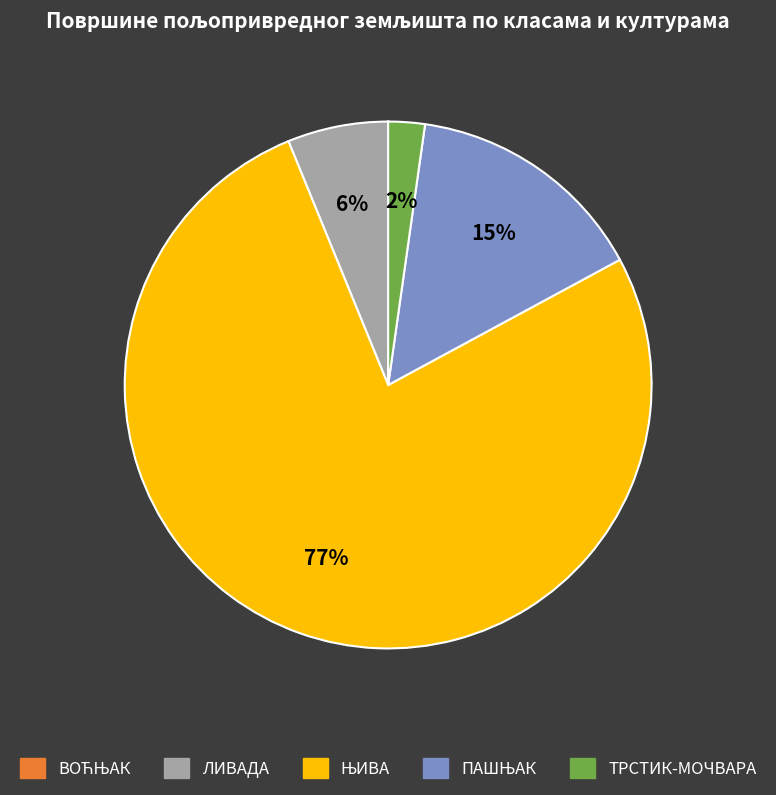

To the nearest percent, what is the difference between the largest and smallest slice percentages?

77%